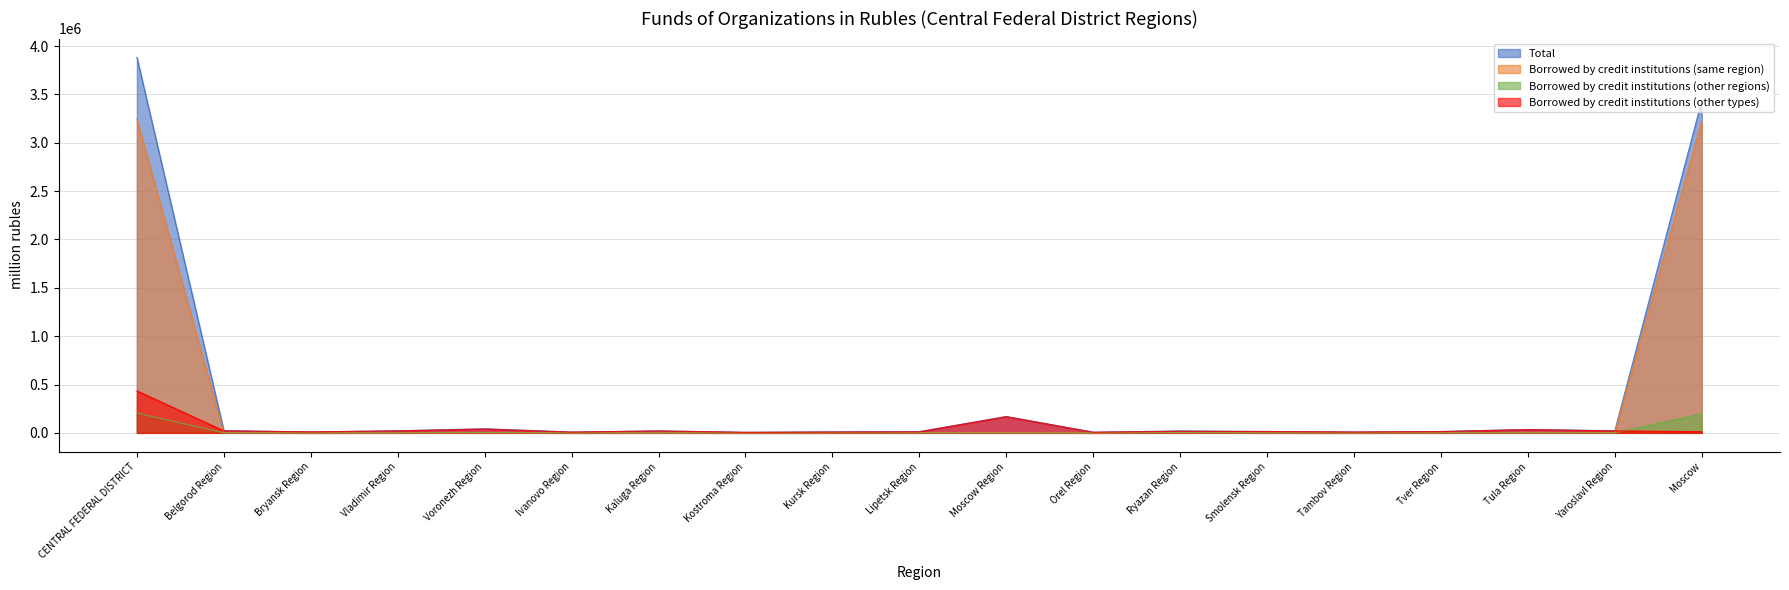

How many values in Borrowed by credit institutions (other regions) are above zero?

14